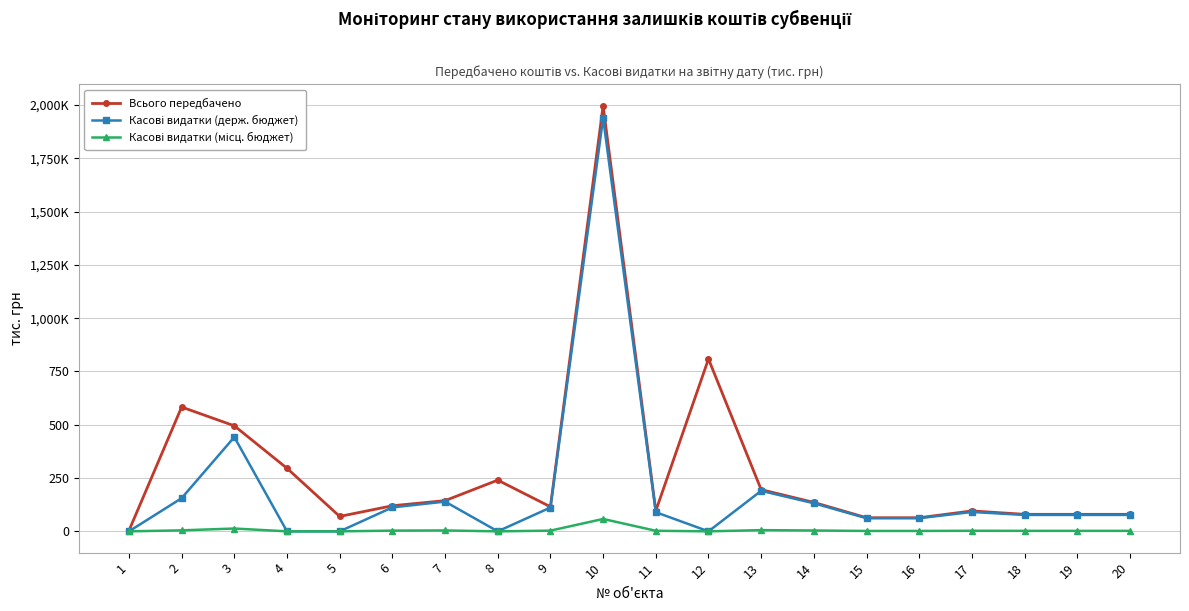

Does the chart have visible grid lines?

Yes